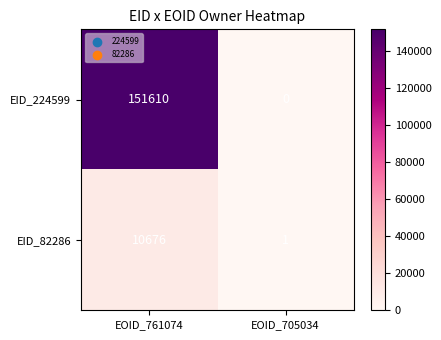

Rank the series by their average value, from highest to lowest.

EID_224599, EID_82286